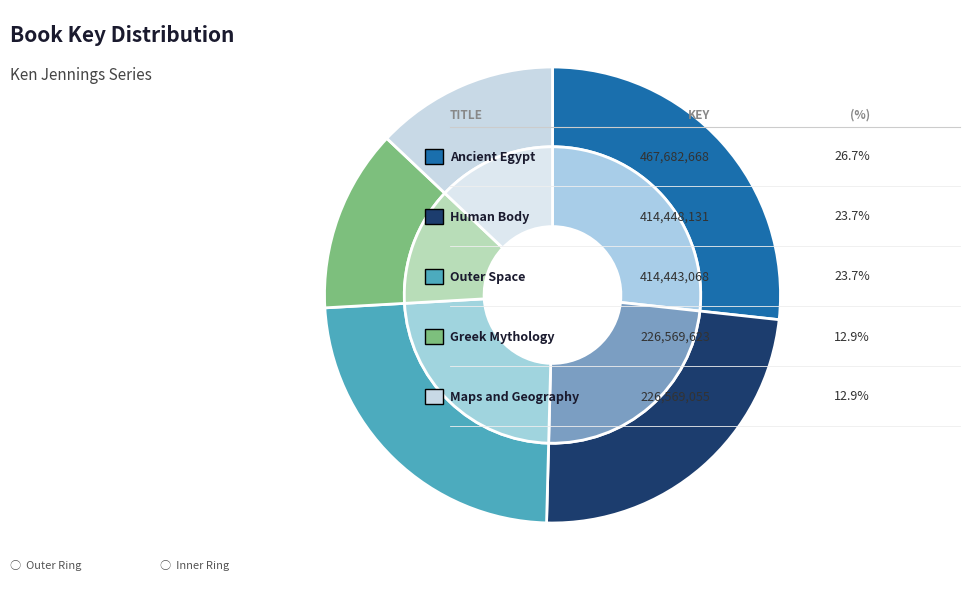

Does Ancient Egypt account for over 50% of the chart?

No